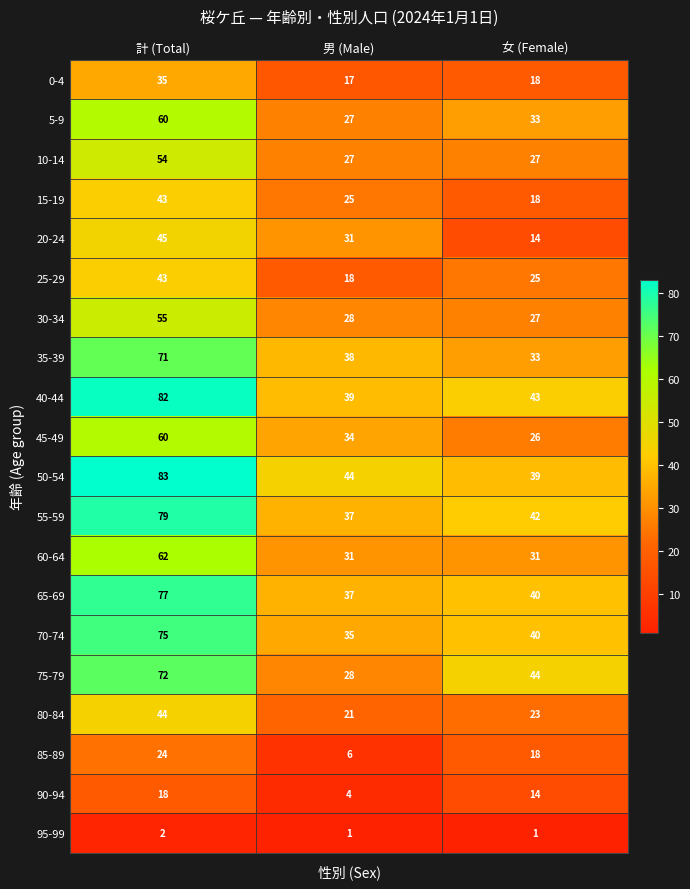

At which category is the sum across all series the highest?

計 (Total)